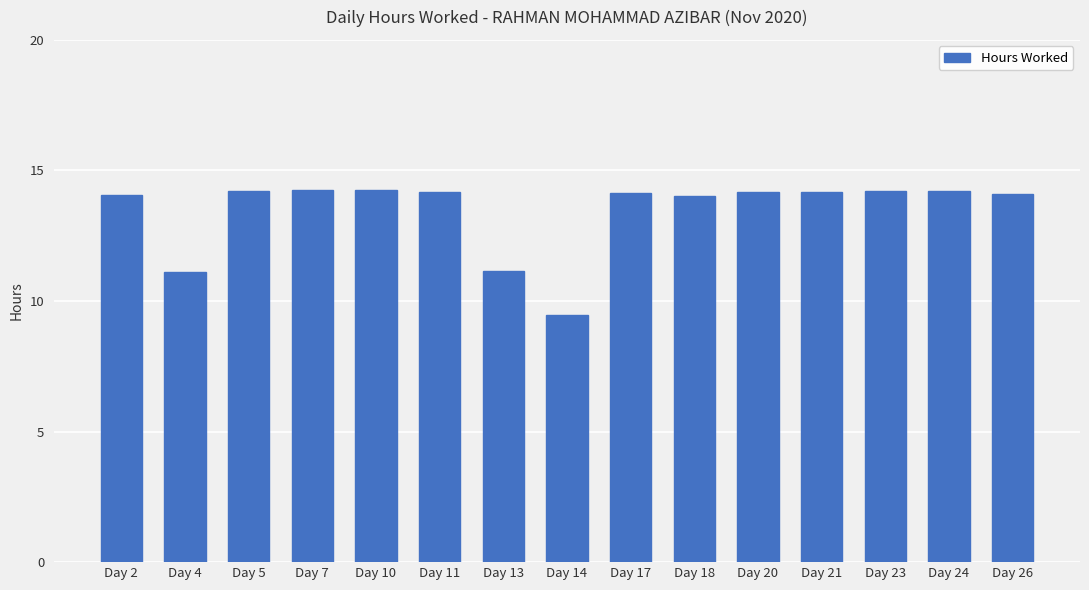

What is the value of the 10th bar from the left?

14.0